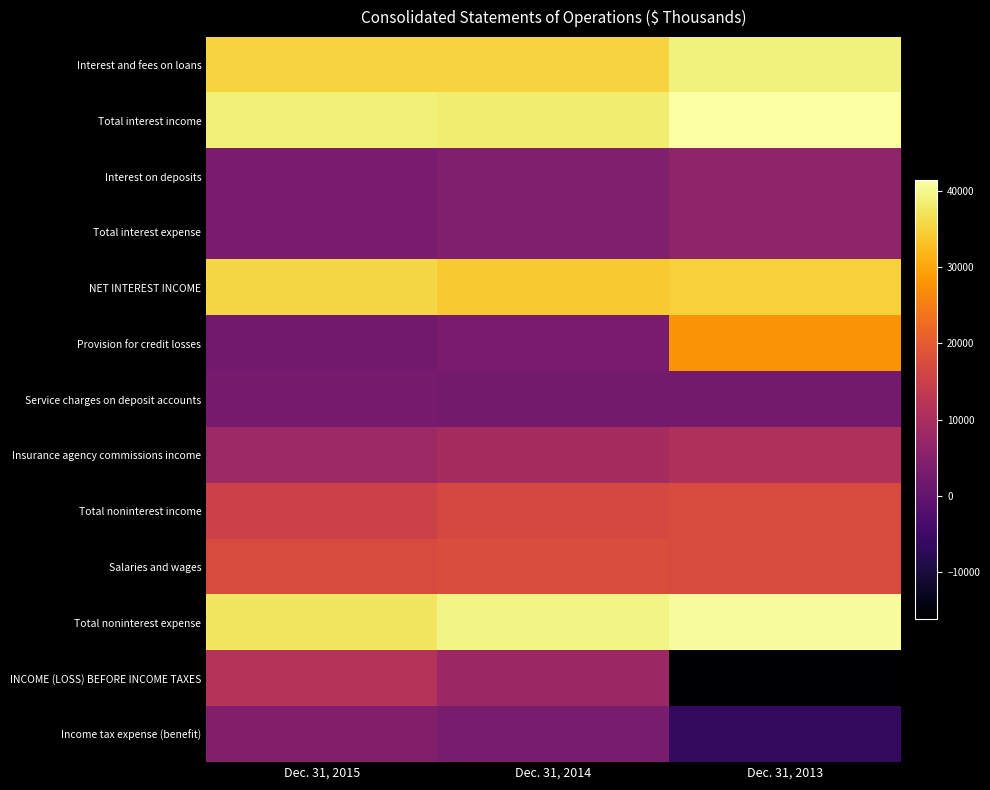

Which has a higher value, Dec. 31, 2013 or Dec. 31, 2014?

Dec. 31, 2013